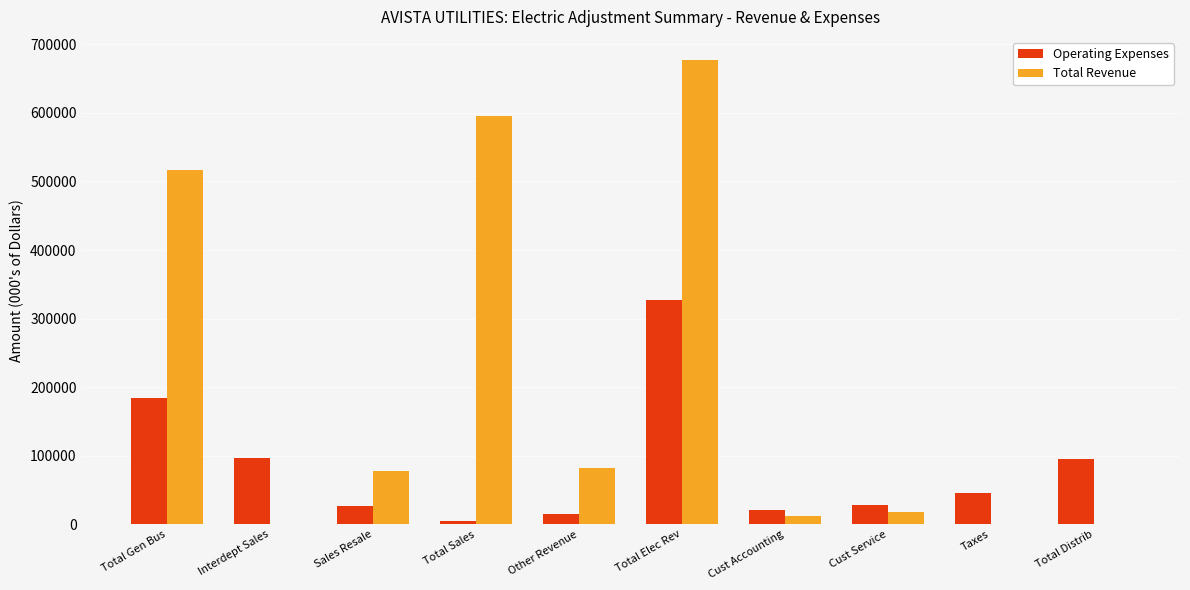

At which category is the sum across all series the highest?

Total Elec Rev